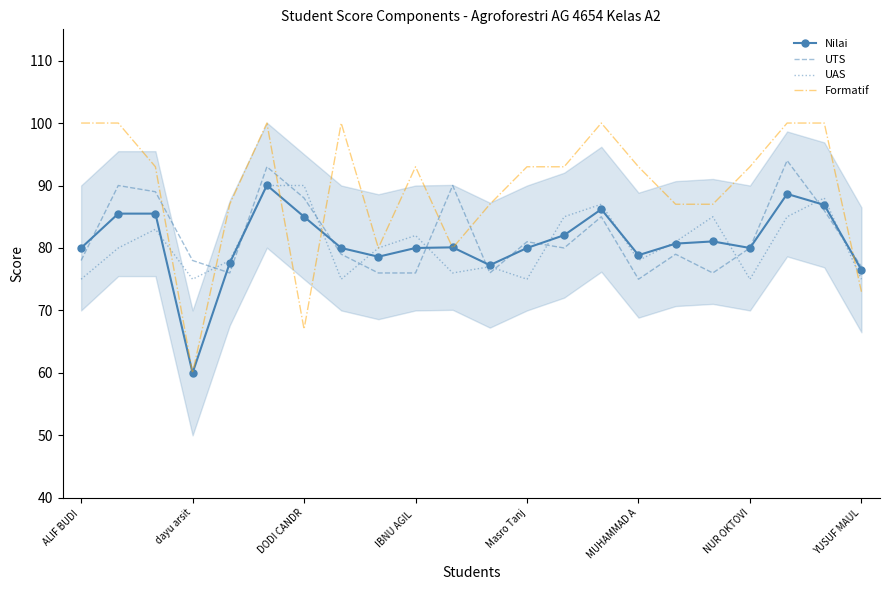

What value does the Formatif series have at MUHAMMAD A?

93.0